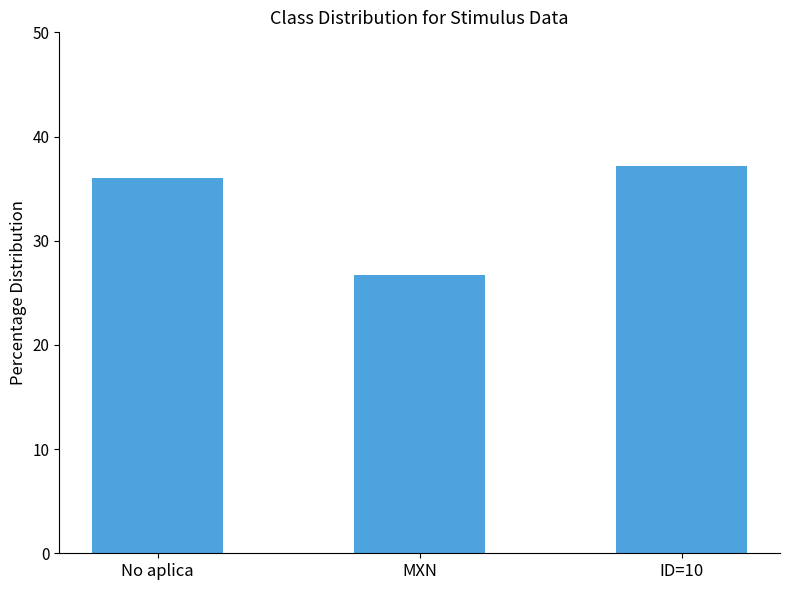

Reading left to right, what are all the values shown in this chart?

36.0	26.7	37.2